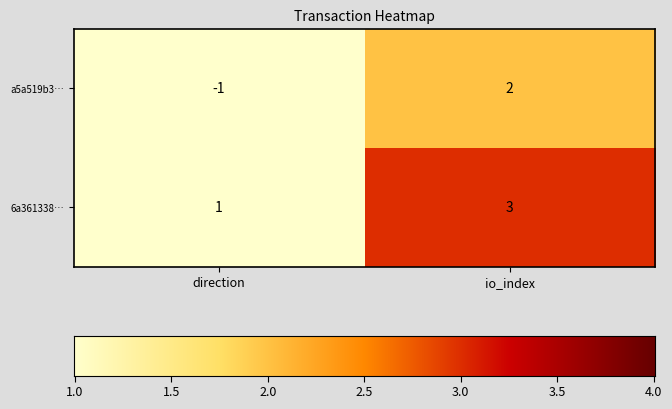

How many series are shown in this chart?

2